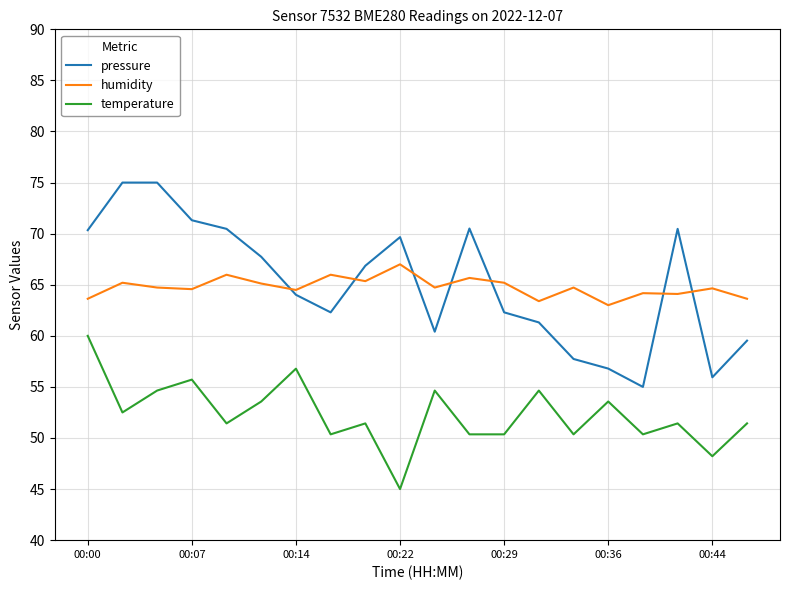

What is the greatest value displayed?

75.0